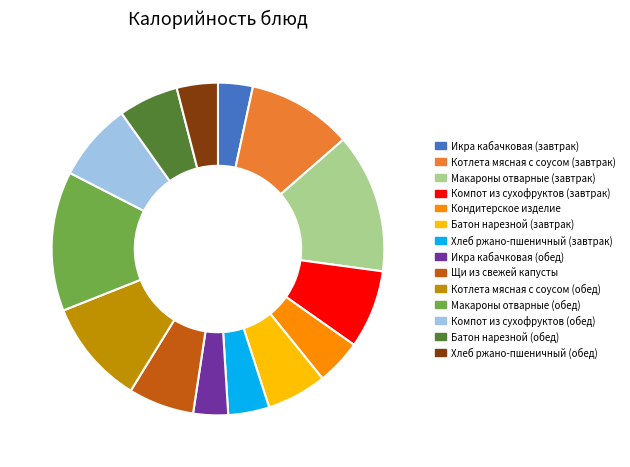

The Батон нарезной (обед) slice represents 6% of the pie. True or false?

True